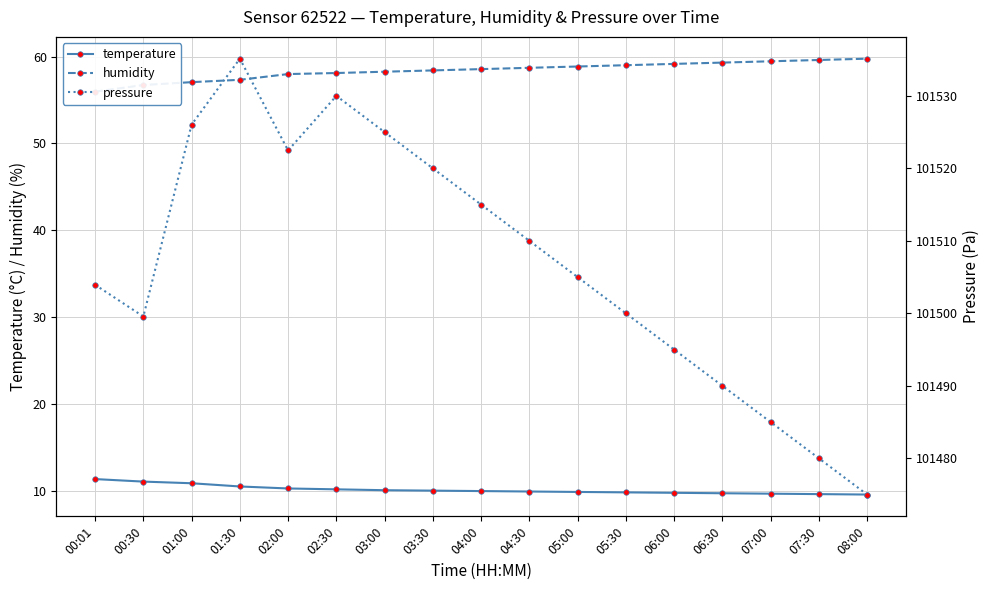

The value of humidity at 01:30 is 18.6. True or false?

False